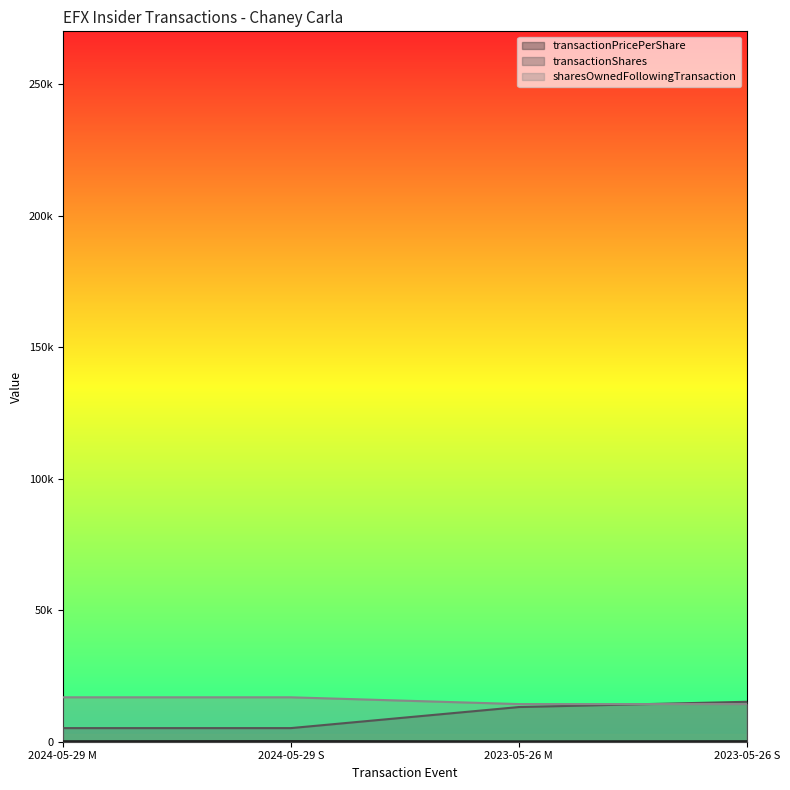

How many lines are shown in the chart?

3